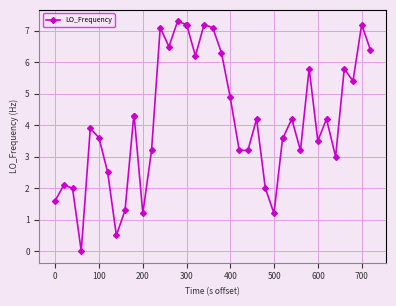

What is the difference between the maximum and minimum values?

7.3